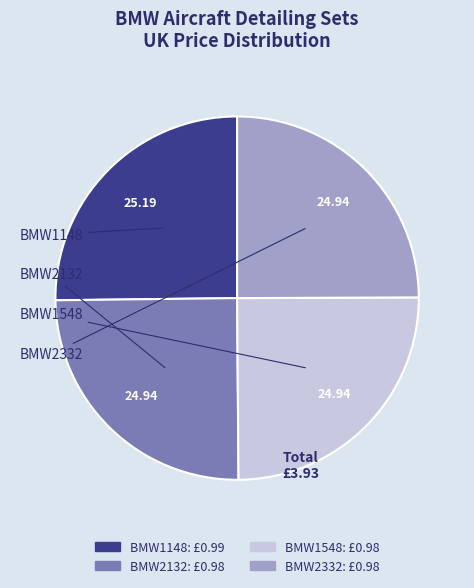

Does BMW1148 account for over 50% of the chart?

No